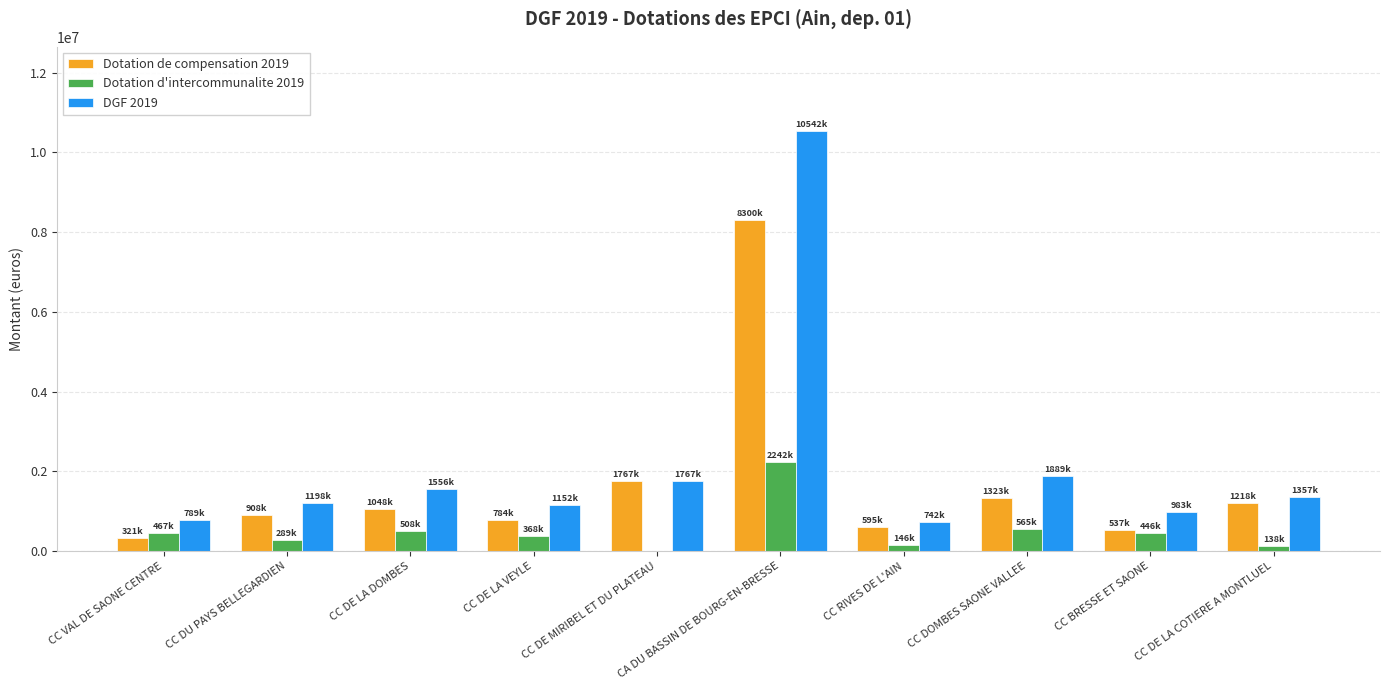

Between CA DU BASSIN DE BOURG-EN-BRESSE and CC BRESSE ET SAONE, which series saw the biggest shift?

DGF 2019